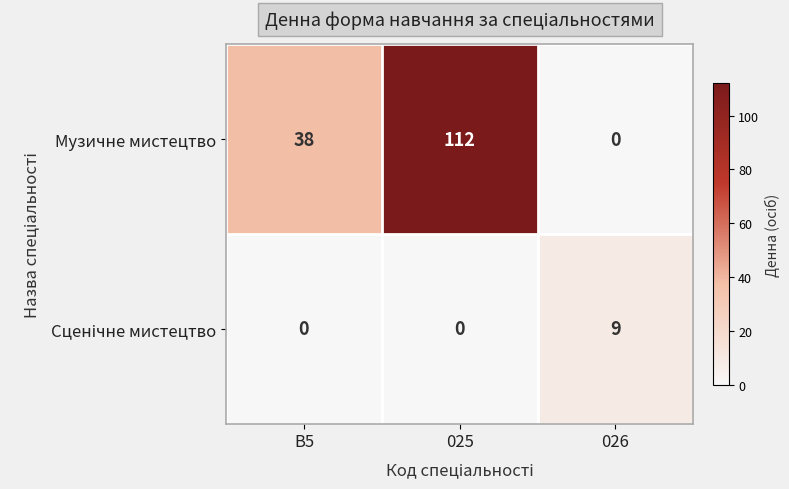

Count the number of categories in the chart.

3